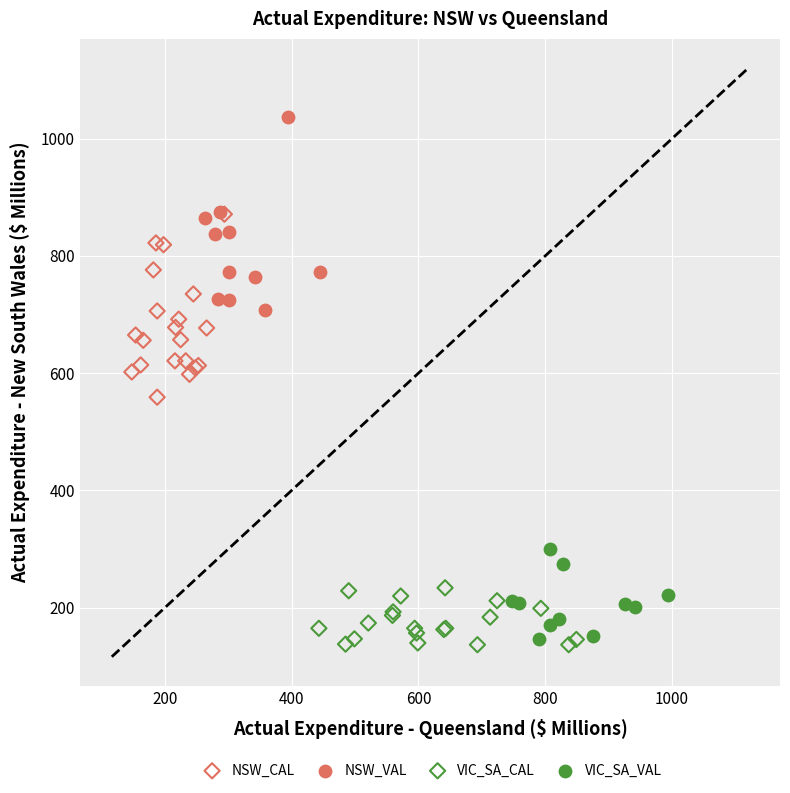

Which series reaches the maximum Y coordinate?

NSW_VAL